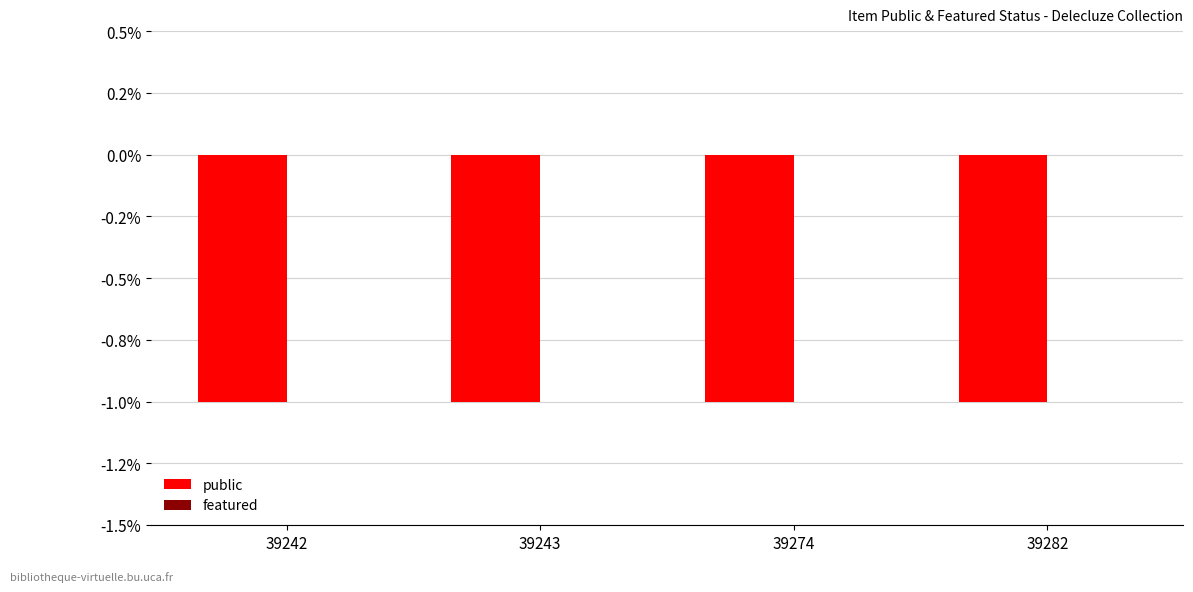

What are all the series names shown in the legend?

public, featured